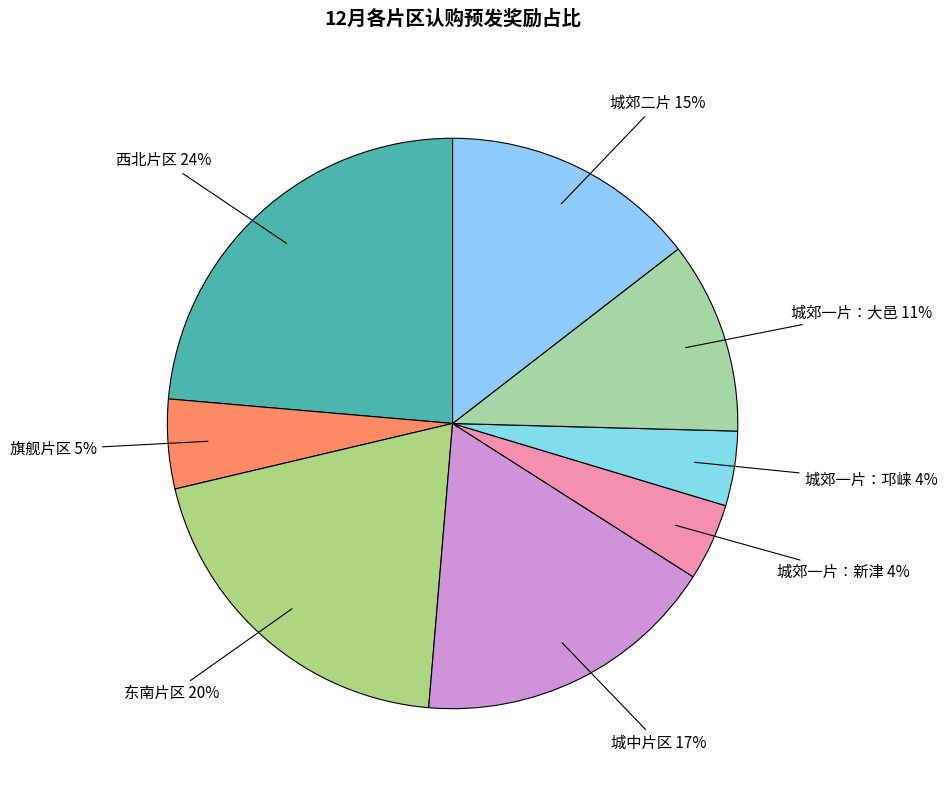

Is it true that 东南片区 is 6% of the pie?

False